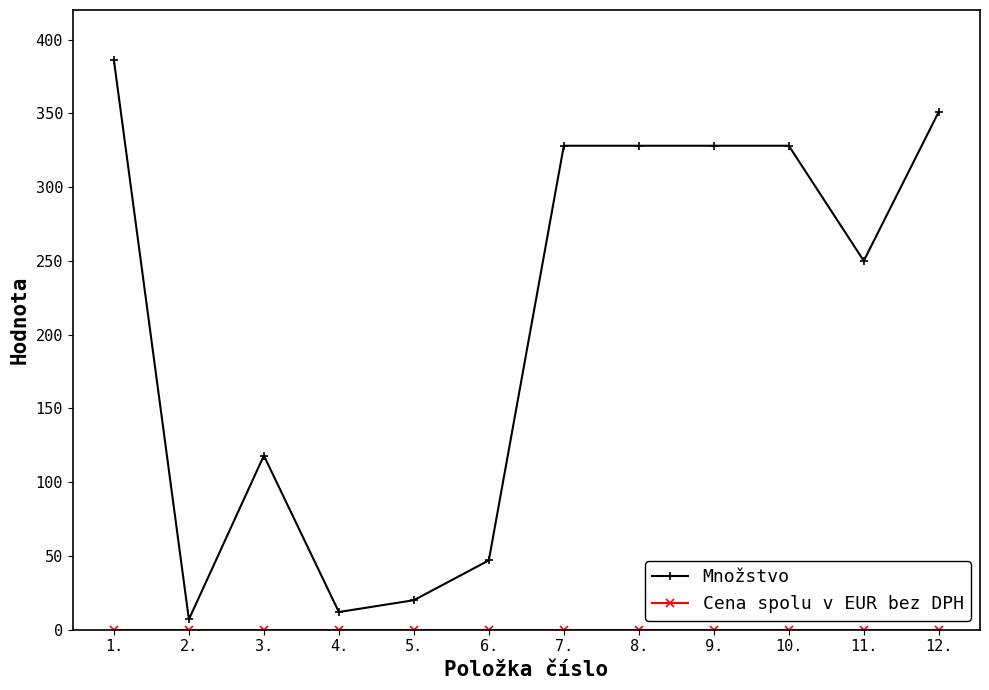

Which series changed the most between 2. and 6.?

Množstvo